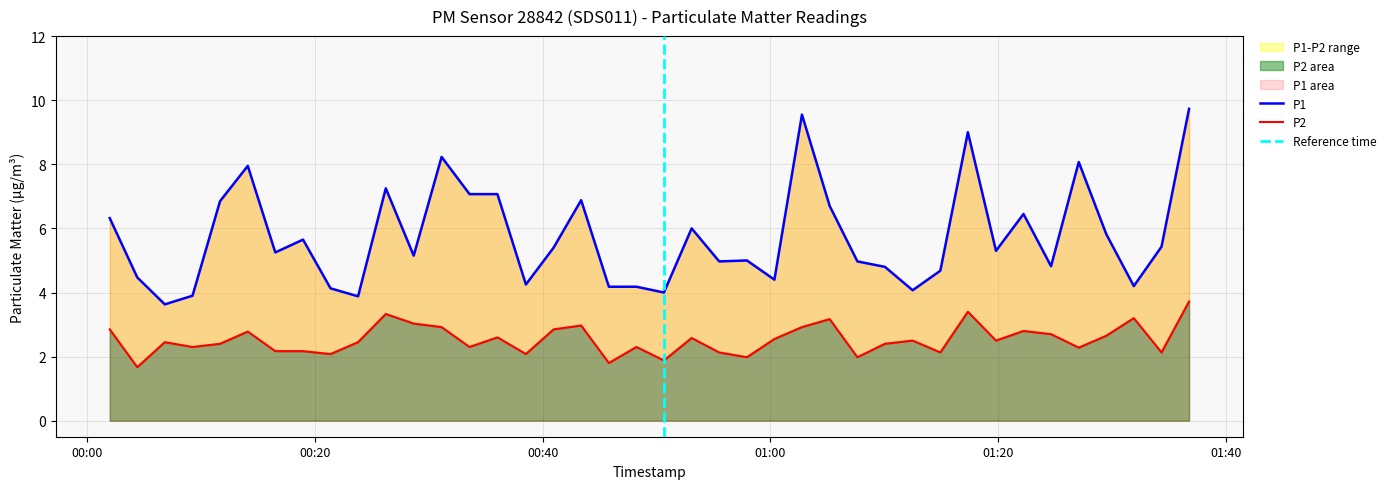

True or false: P1 has a value of 1.6 at 2023-02-13T00:55:30.

False